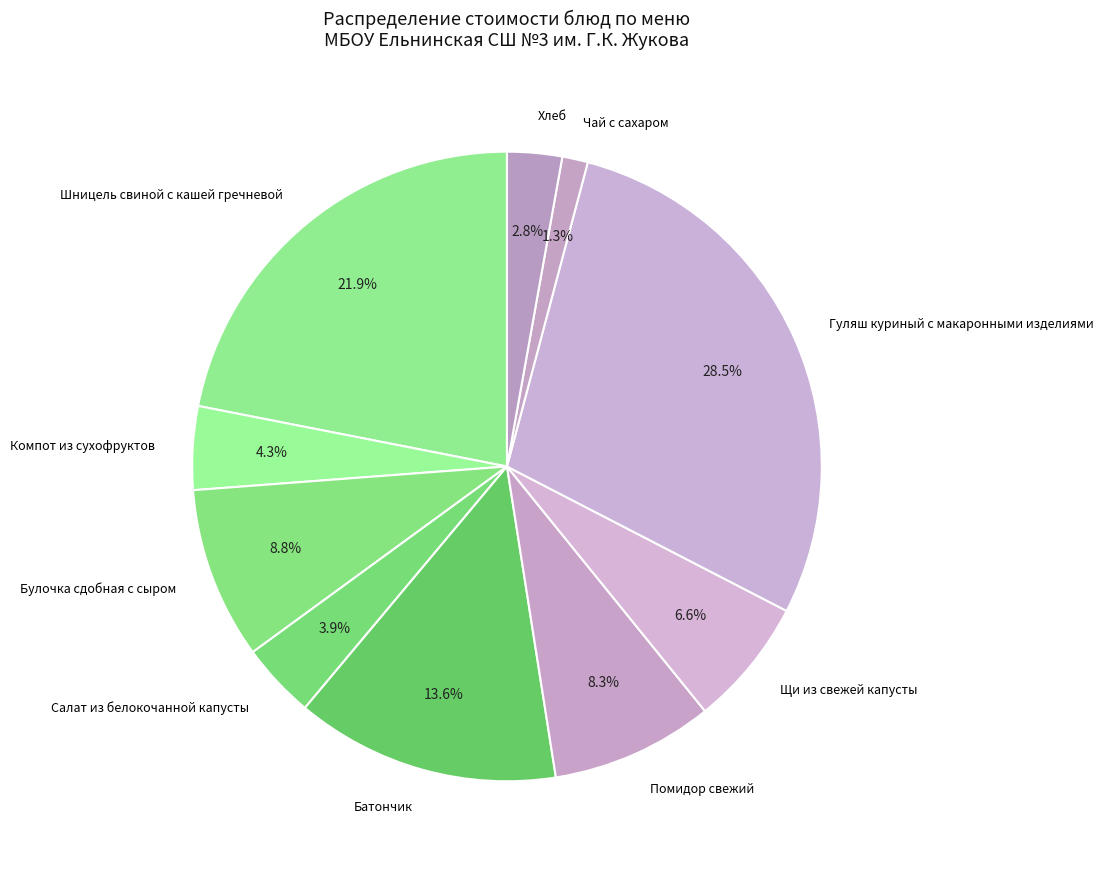

Does any single category account for the majority?

No